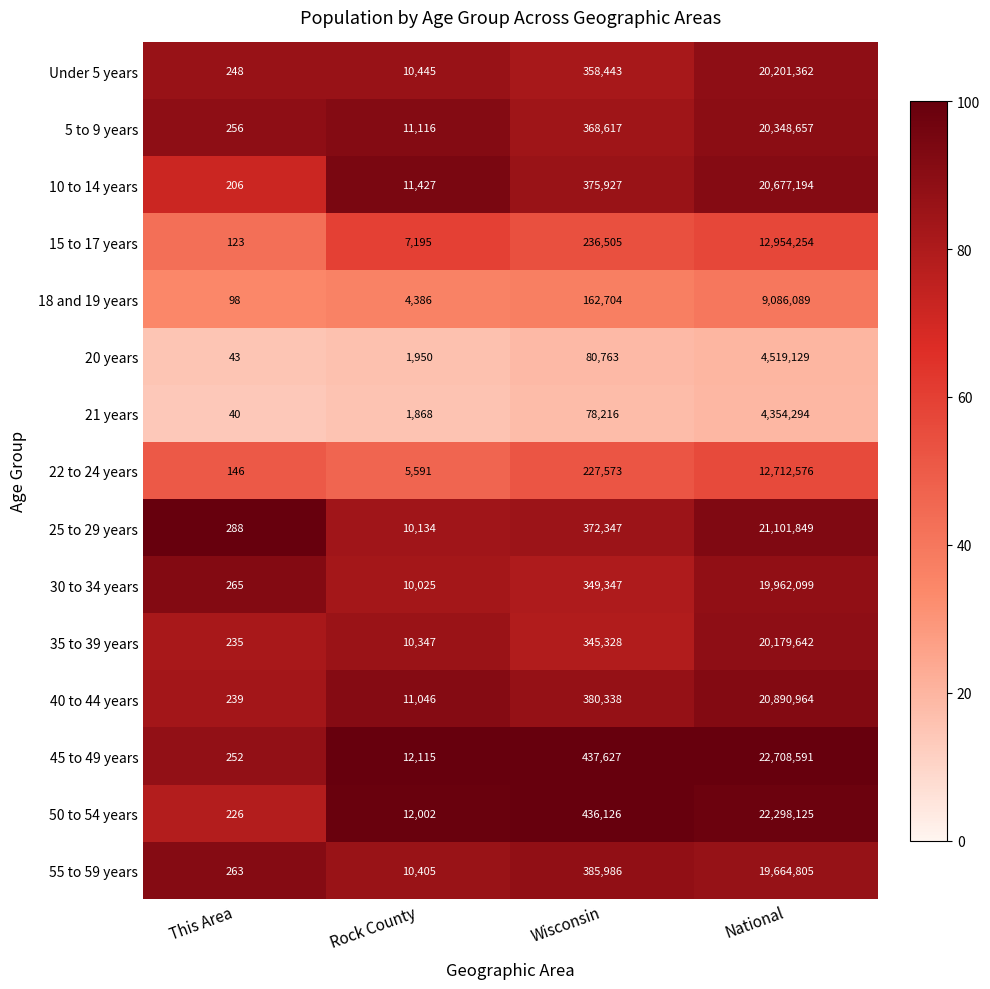

What is the spread (max minus min) of values at This Area?

248